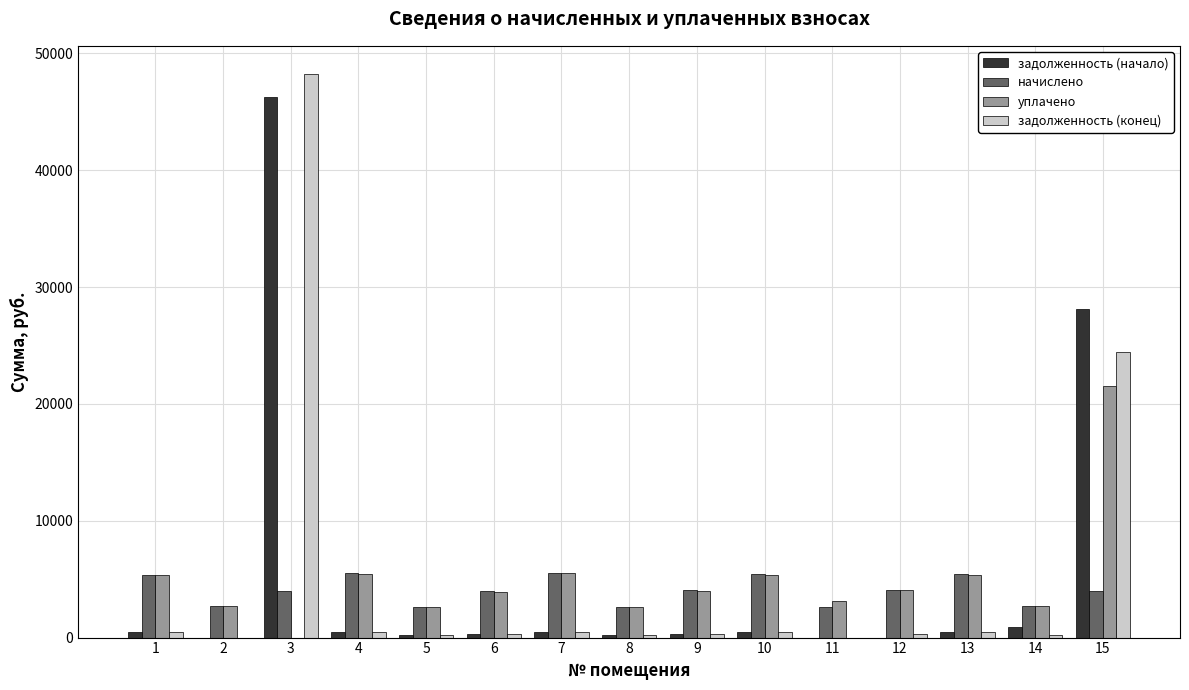

How many distinct data groups are displayed?

4